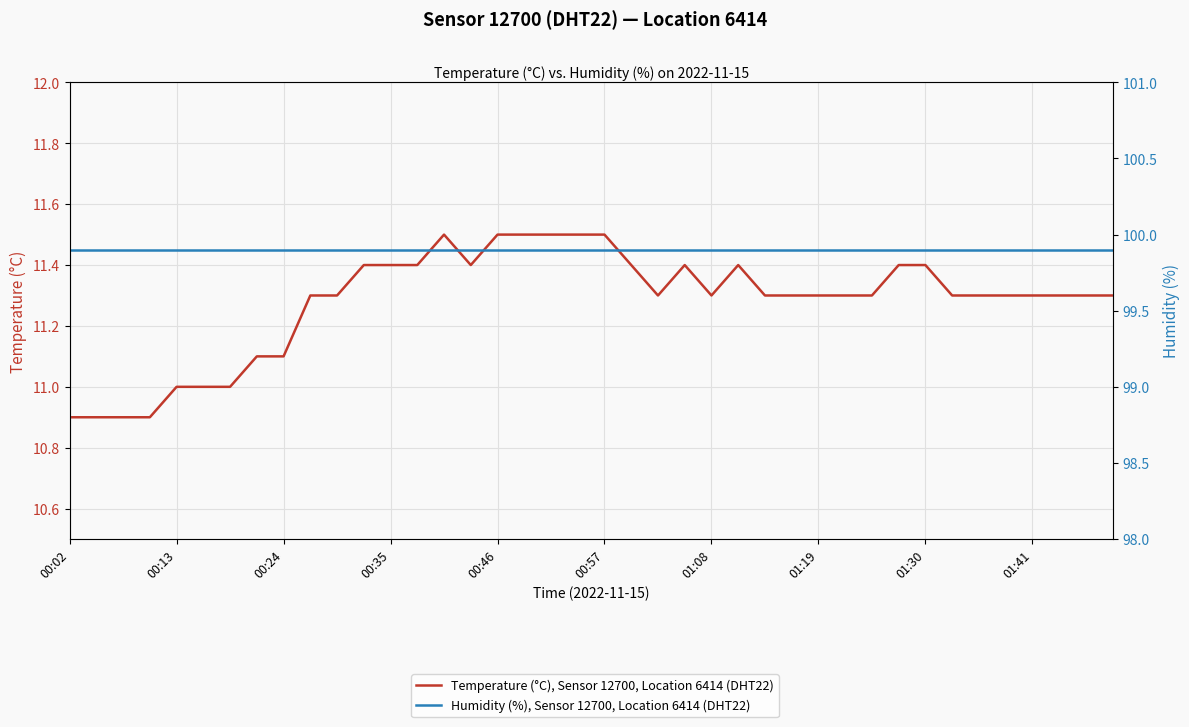

What are all the series names shown in the legend?

Temperature (°C), Sensor 12700, Location 6414 (DHT22), Humidity (%), Sensor 12700, Location 6414 (DHT22)